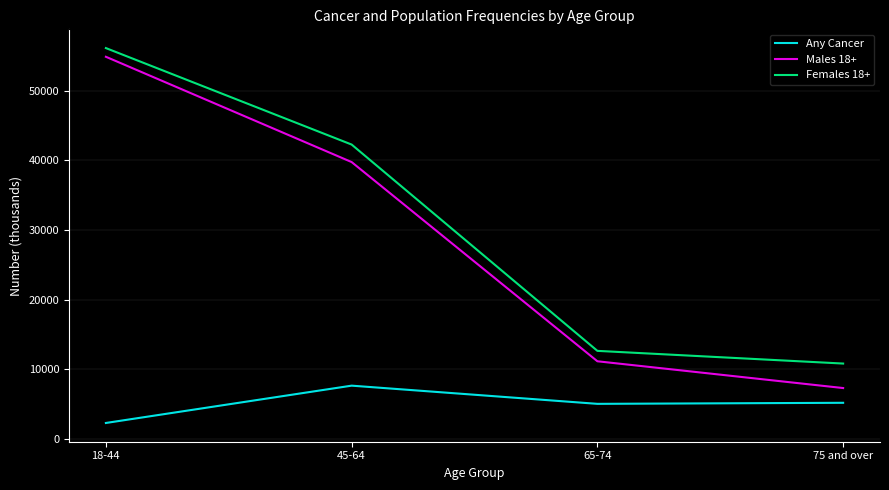

What are all the series names shown in the legend?

Any Cancer, Males 18+, Females 18+